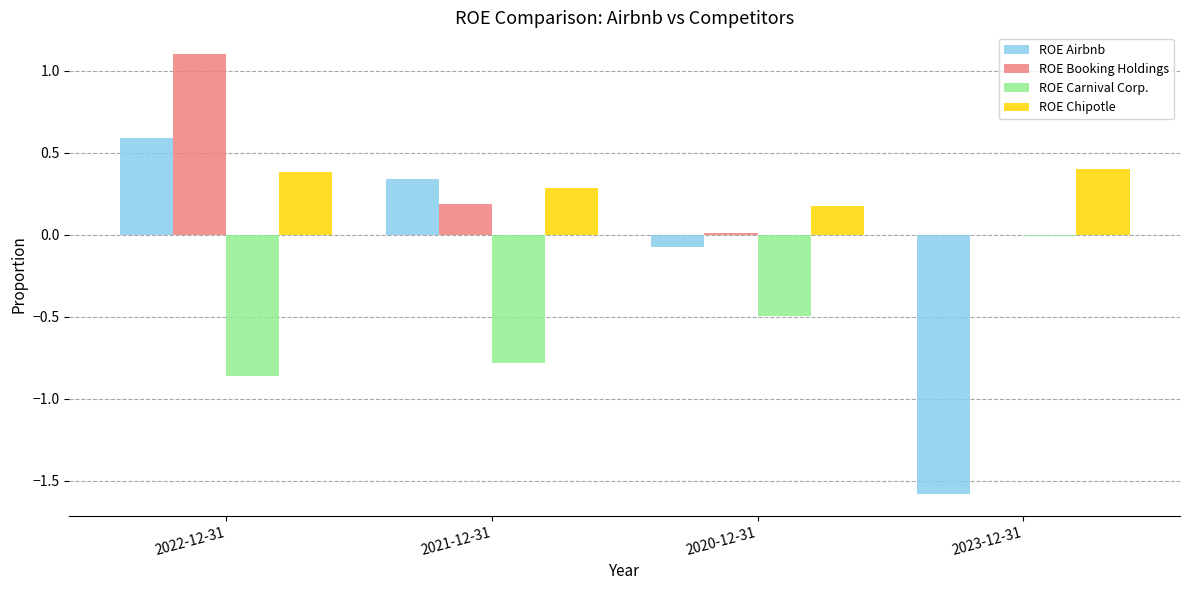

The ROE Chipotle series shows 0.2 at 2020-12-31. True or false?

True